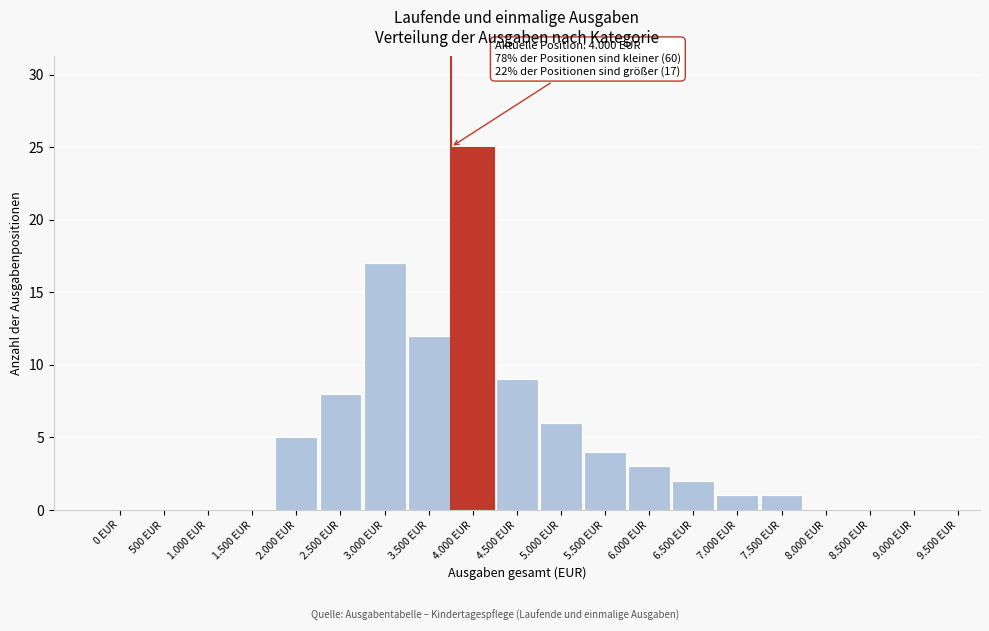

Reading right to left, extract all data points from this chart.

9.500 EUR=0	9.000 EUR=0	8.500 EUR=0	8.000 EUR=0	7.500 EUR=1	7.000 EUR=1	6.500 EUR=2	6.000 EUR=3	5.500 EUR=4	5.000 EUR=6	4.500 EUR=9	4.000 EUR=25	3.500 EUR=12	3.000 EUR=17	2.500 EUR=8	2.000 EUR=5	1.500 EUR=0	1.000 EUR=0	500 EUR=0	0 EUR=0